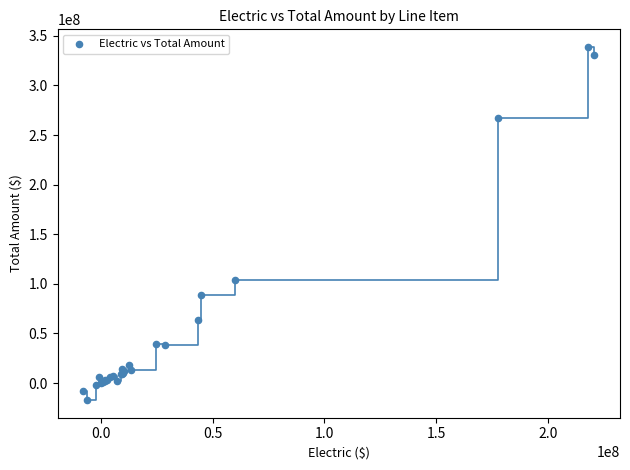

What Y value in the scatter plot is closest to 160812492?

104228780.7